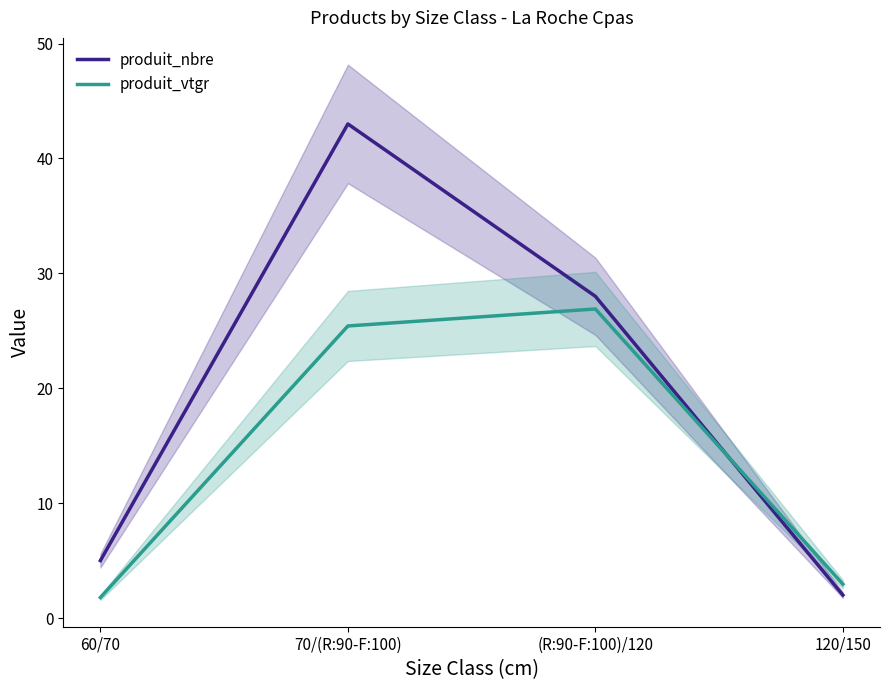

After their last crossing, which series has the higher values: produit_nbre or produit_vtgr?

produit_vtgr